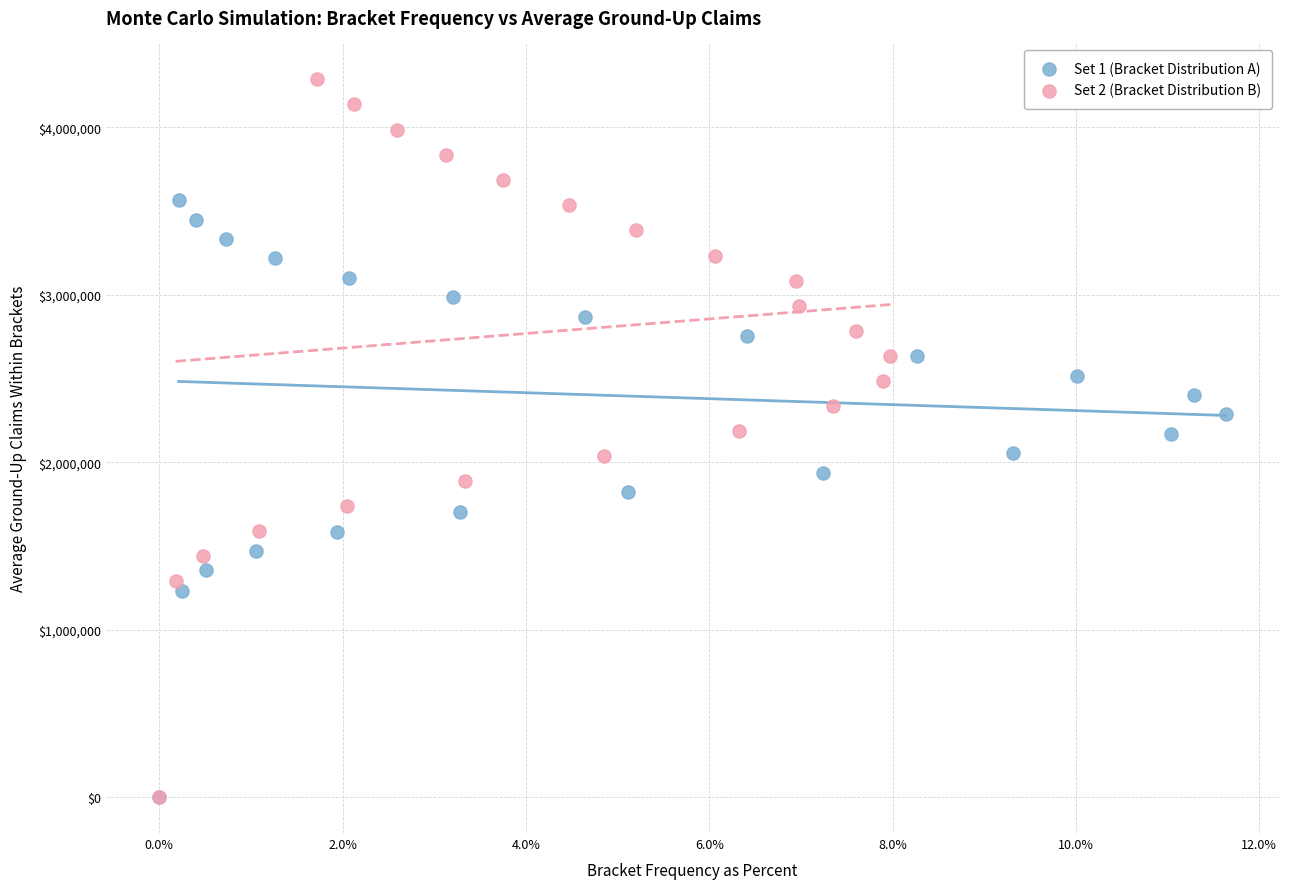

Which series contains the highest Y value?

Set 2 (Bracket Distribution B)